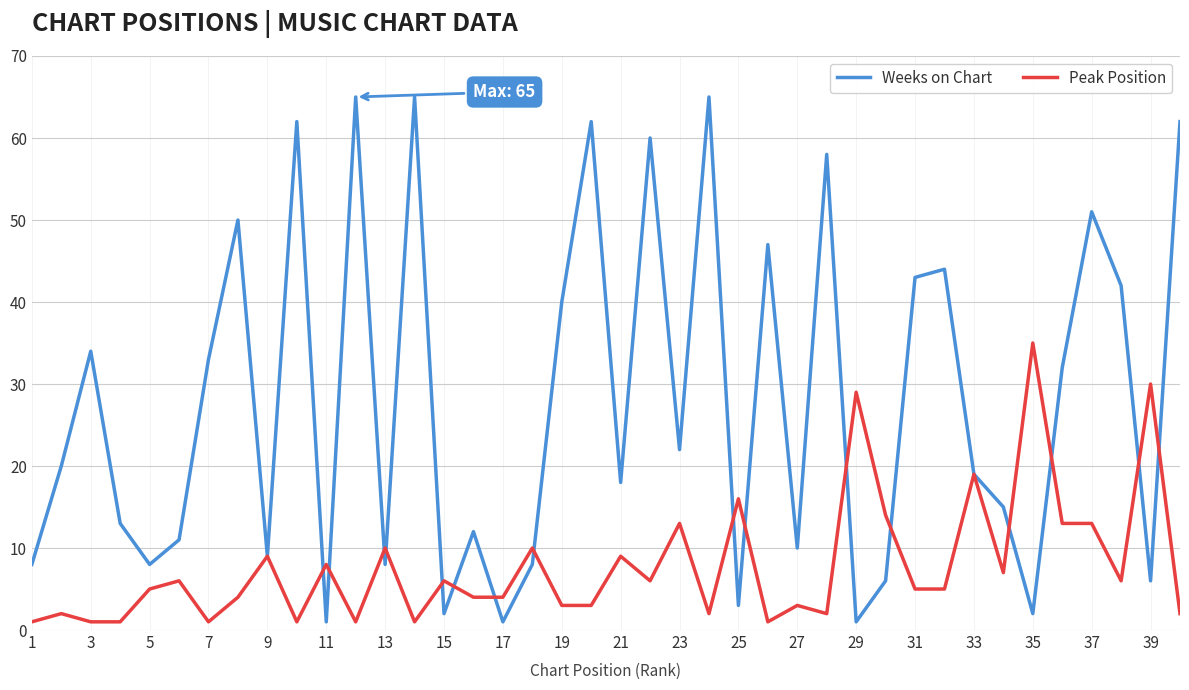

What are all the series names shown in the legend?

Weeks on Chart, Peak Position